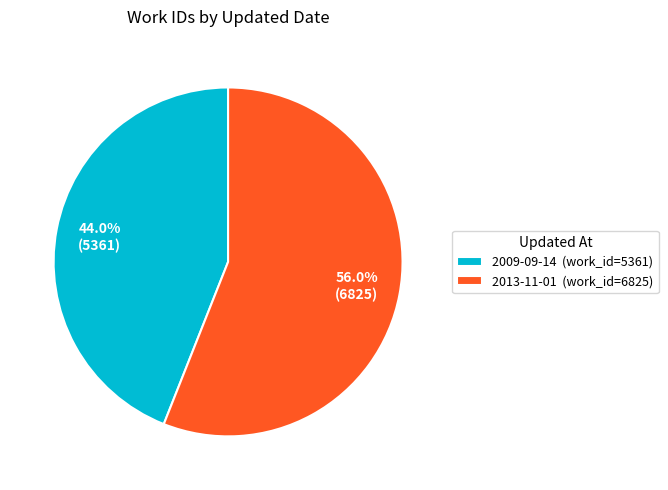

How many slices are in this pie chart?

2